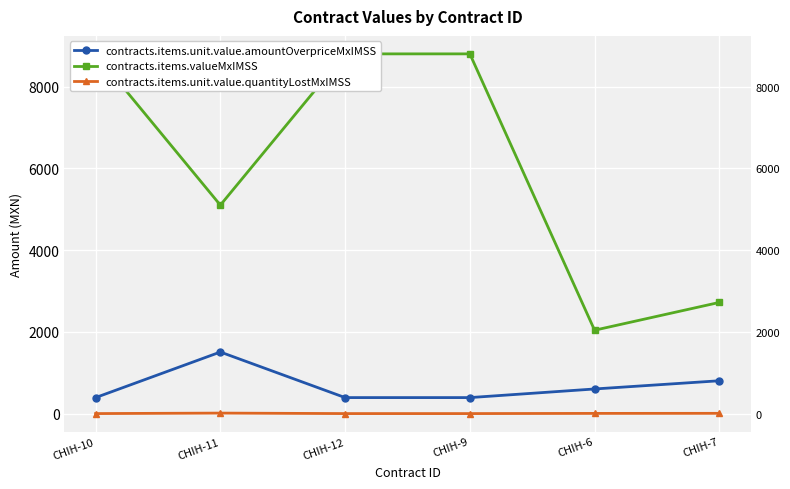

True or false: contracts.items.unit.value.quantityLostMxIMSS and contracts.items.valueMxIMSS intersect in this chart.

False